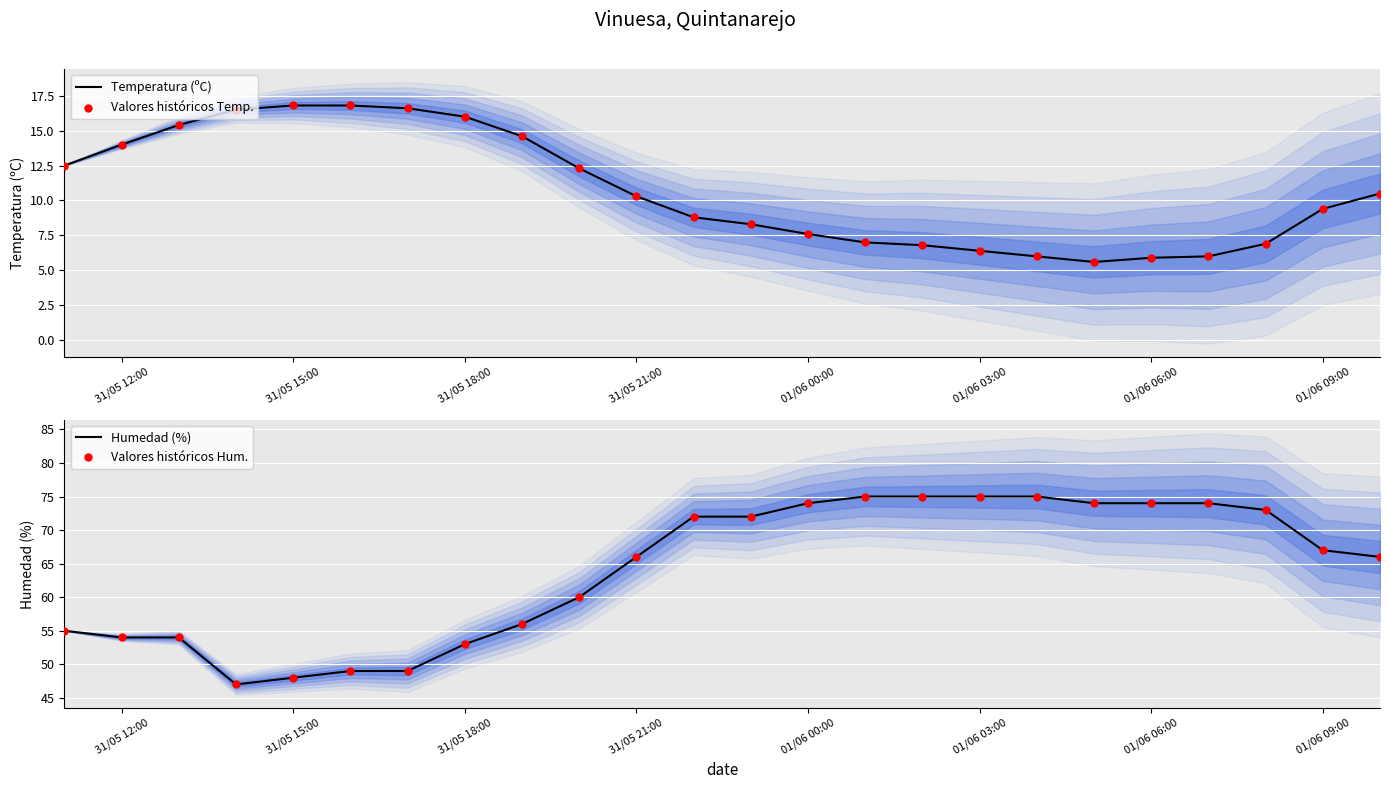

At how many categories does at least one series exceed 19?

24